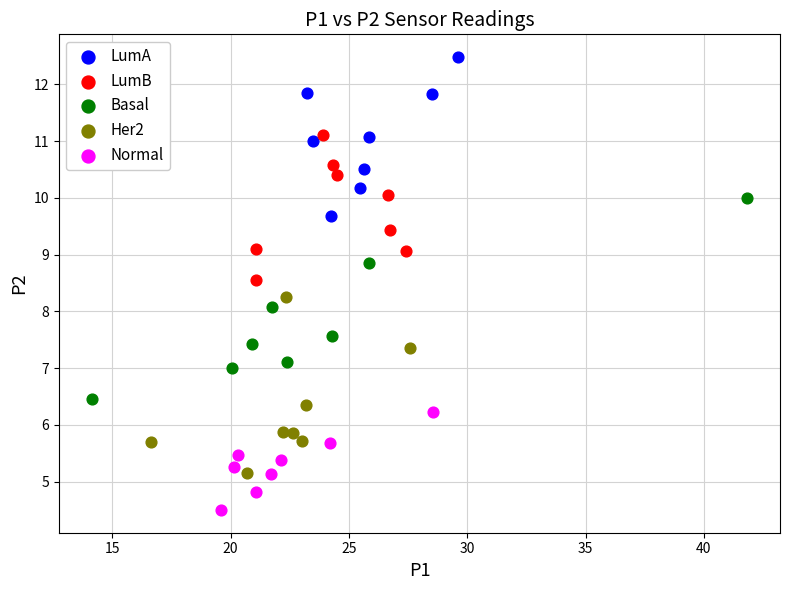

Which series contains the highest Y value?

LumA